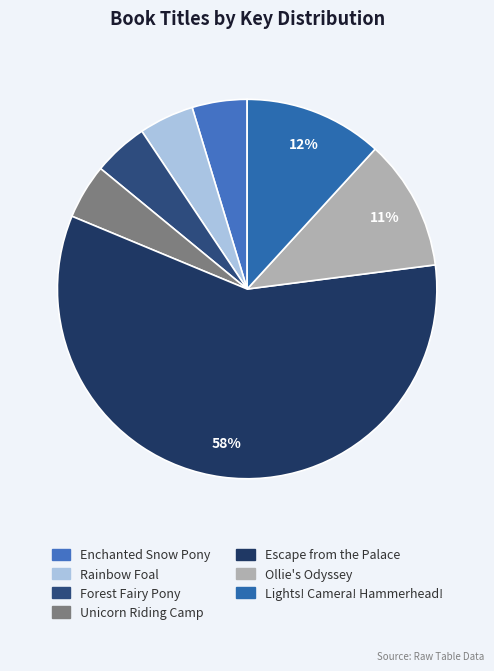

Which has a higher value, Rainbow Foal or Unicorn Riding Camp?

Rainbow Foal